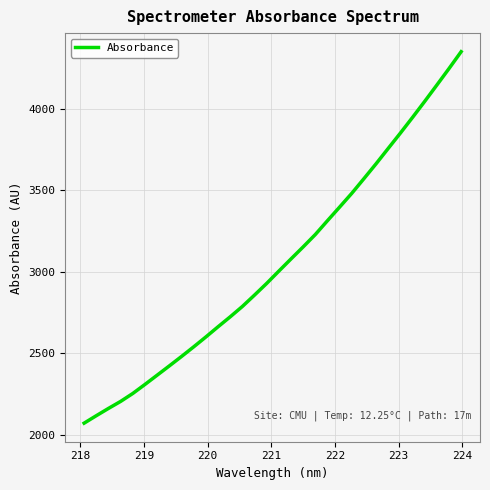

What is the minimum value shown in the chart?

2071.0